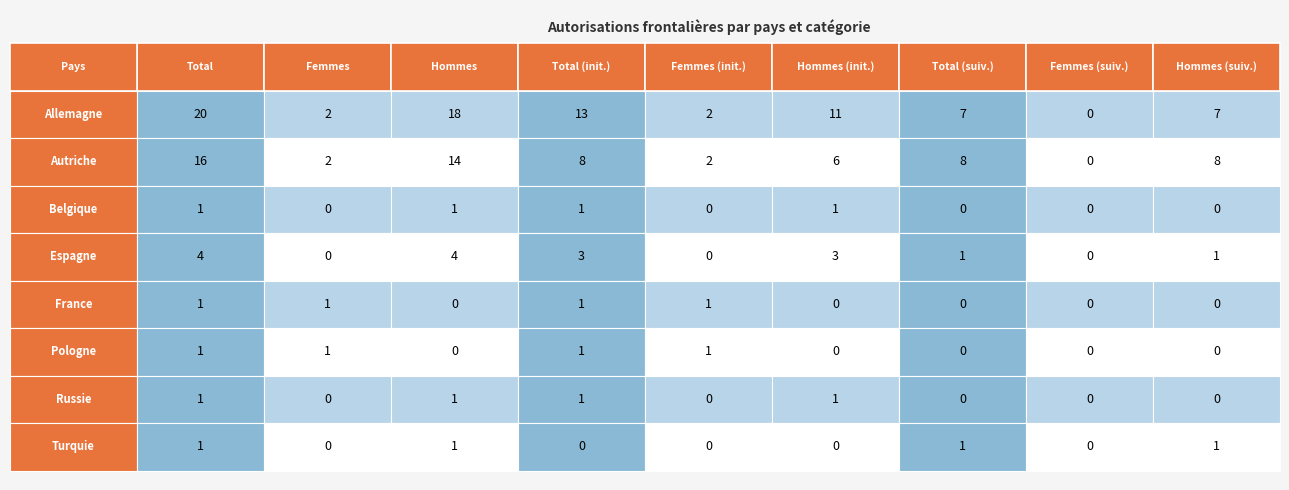

Read the Autriche value at 5, to the nearest 10.

10